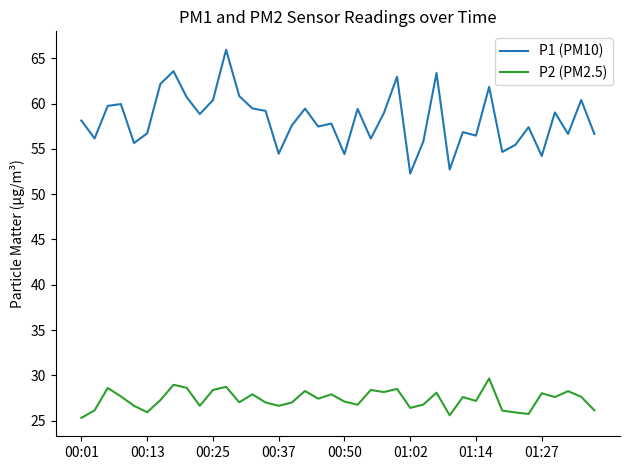

List the series in order of their peak value, highest first.

P1 (PM10), P2 (PM2.5)